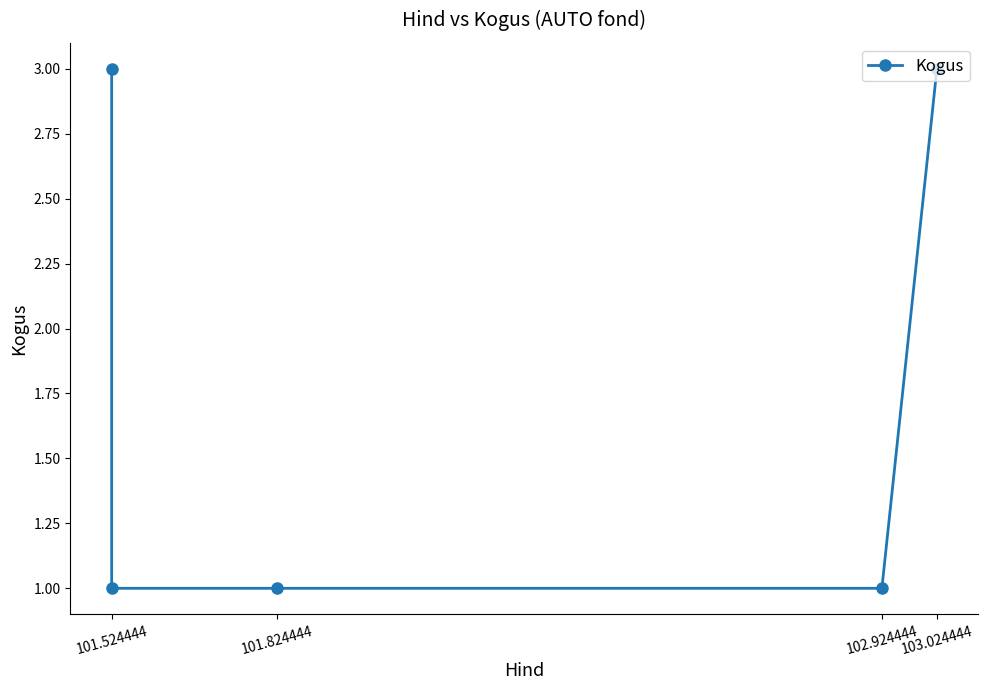

What value does the data have at 103.024444?

3